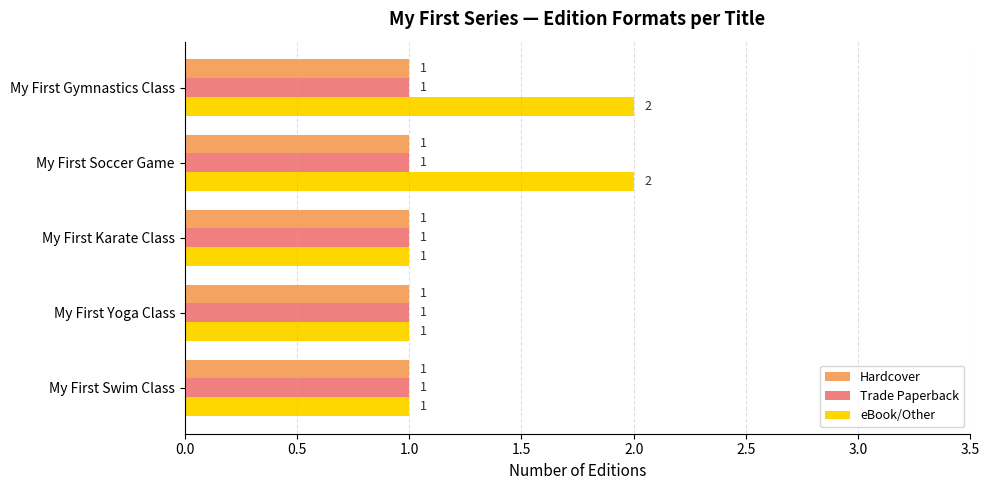

Is it true that Hardcover equals 1 at My First Gymnastics Class?

True